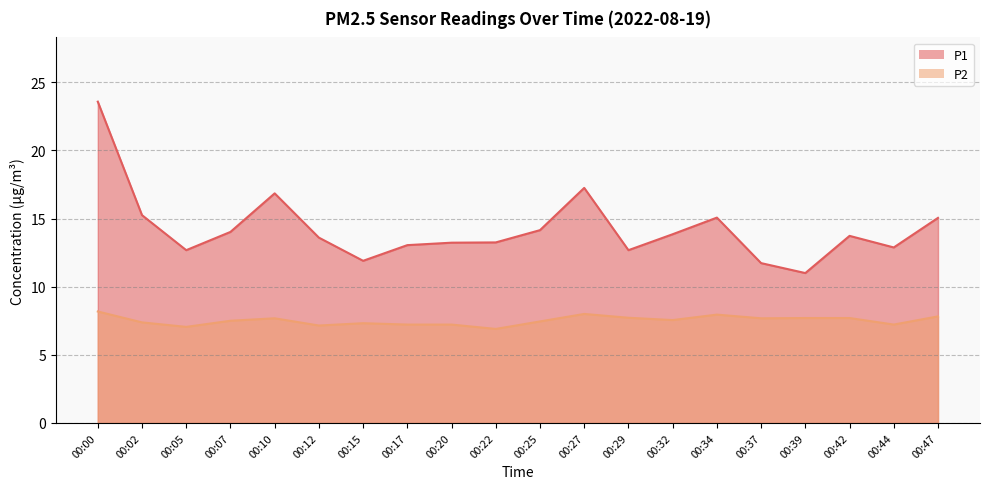

How many categories are shown in the chart?

20